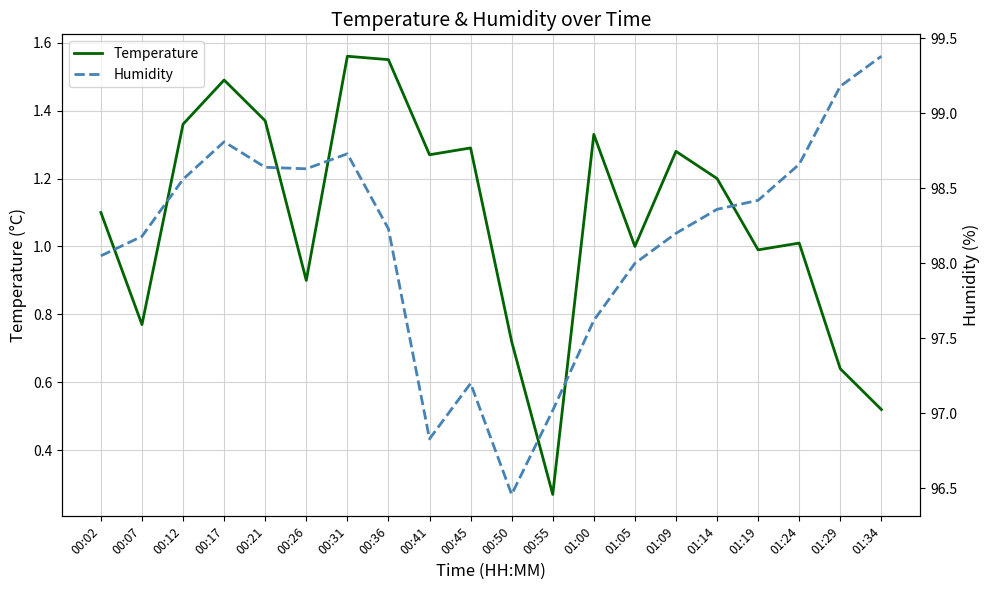

True or false: Humidity and Temperature intersect in this chart.

False